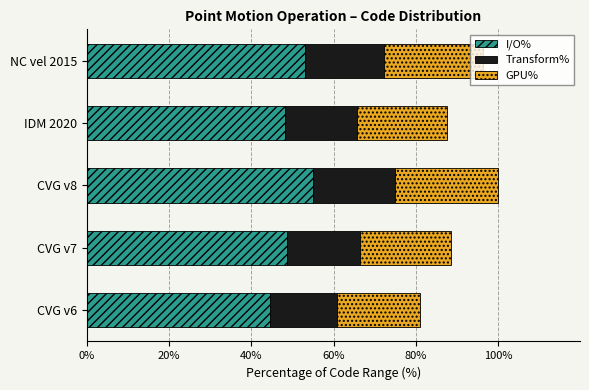

What are all the series names shown in the legend?

I/O%, Transform%, GPU%